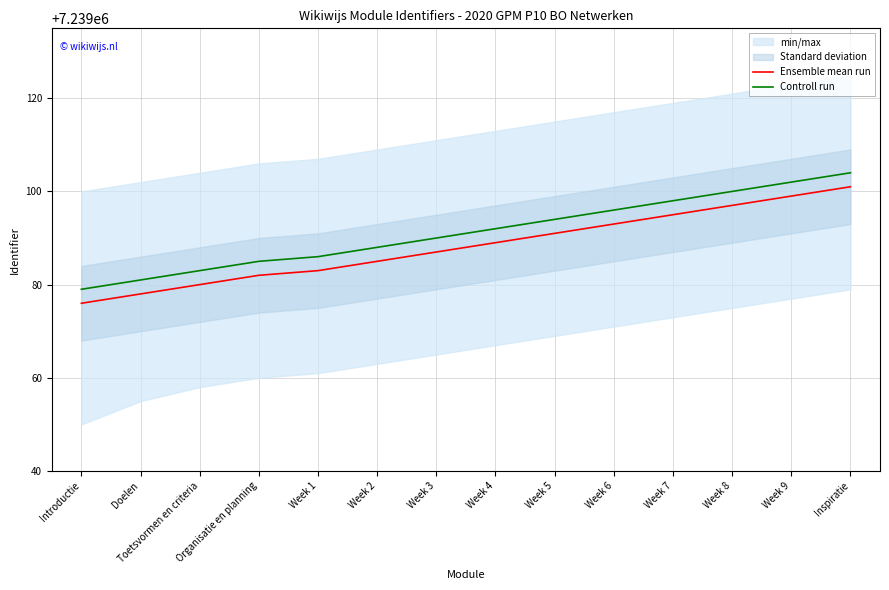

The Ensemble mean run series shows 7239101 at Inspiratie. True or false?

True